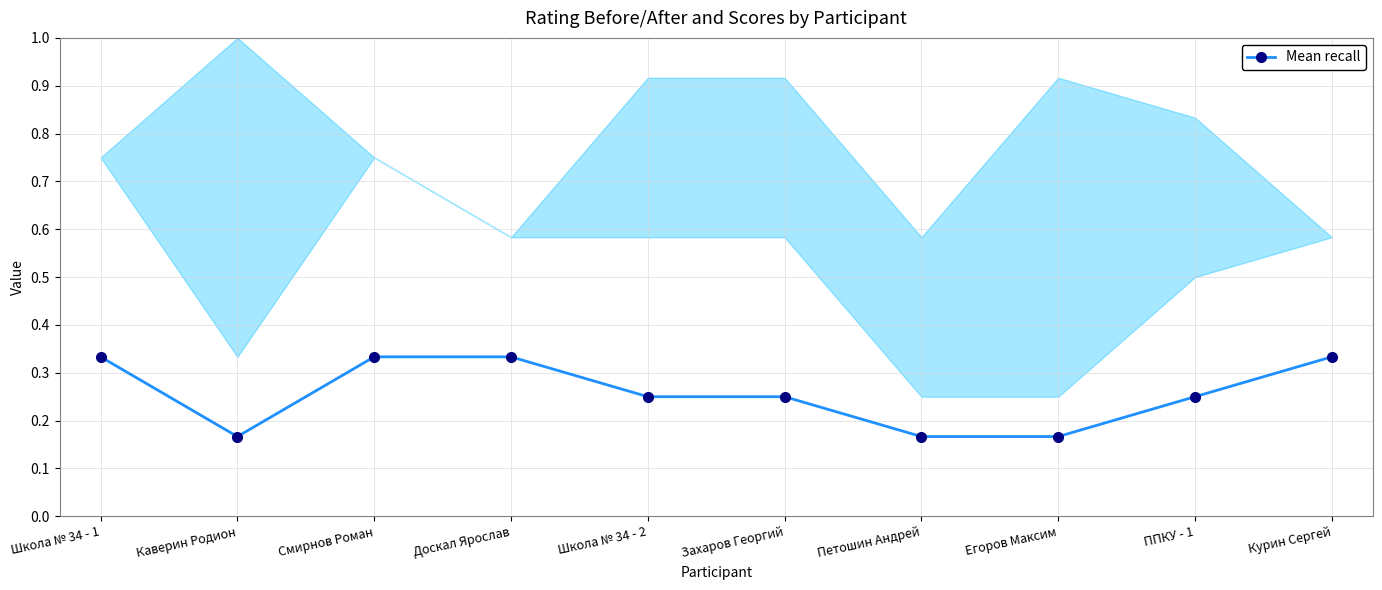

Reading left to right, transcribe all the data shown in this chart.

Школа № 34 - 1=0.3	Каверин Родион=0.2	Смирнов Роман=0.3	Доскал Ярослав=0.3	Школа № 34 - 2=0.2	Захаров Георгий=0.2	Петошин Андрей=0.2	Егоров Максим=0.2	ППКУ - 1=0.2	Курин Сергей=0.3